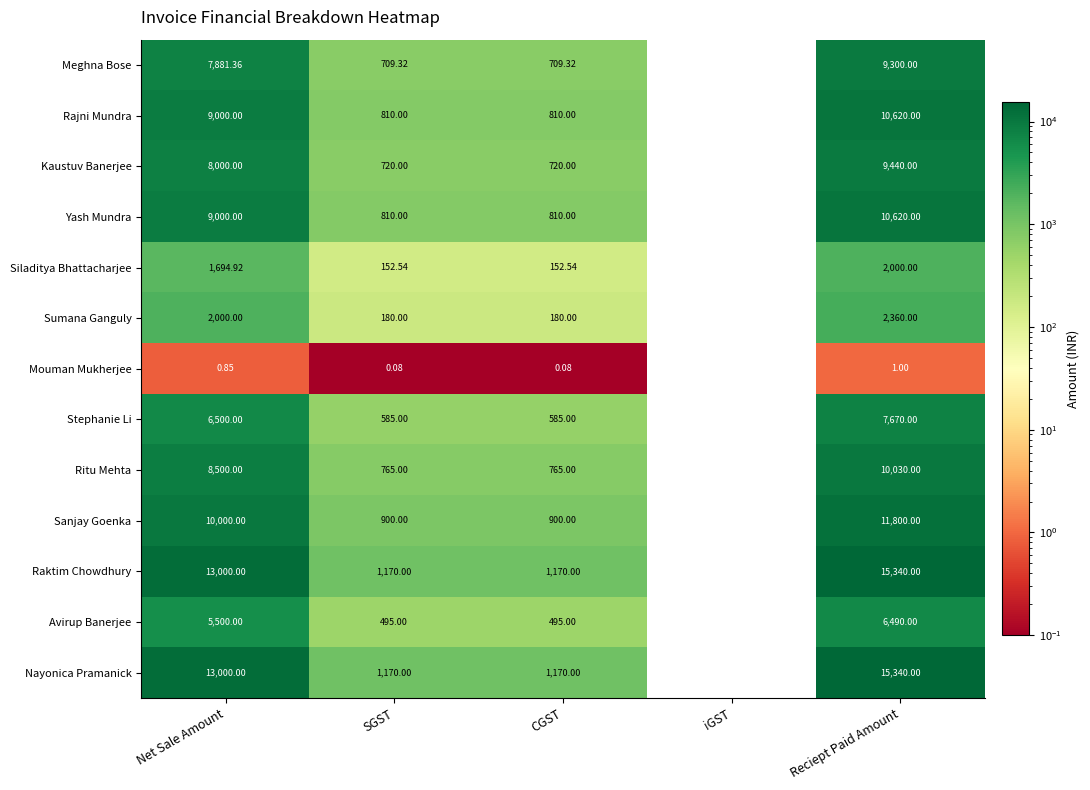

At which label is Nayonica Pramanick closest to 7670?

Net Sale Amount